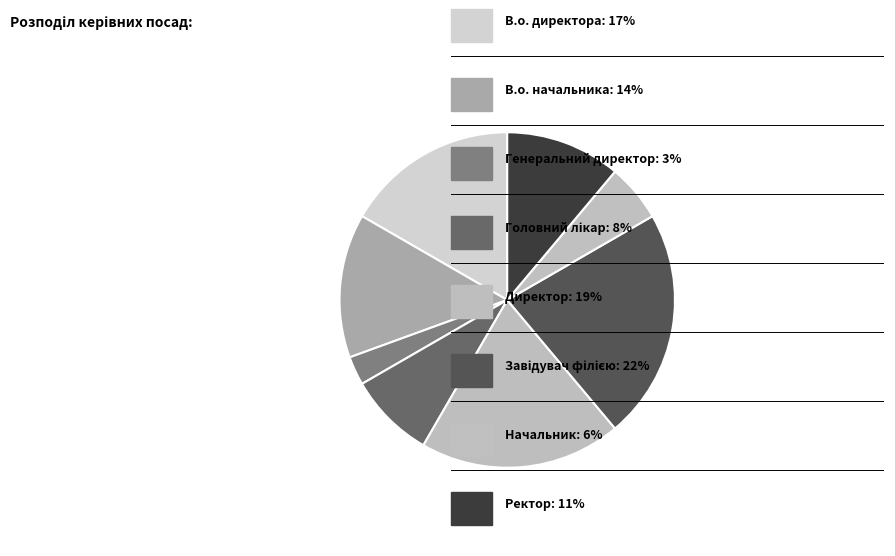

Count the number of slices in the pie.

8